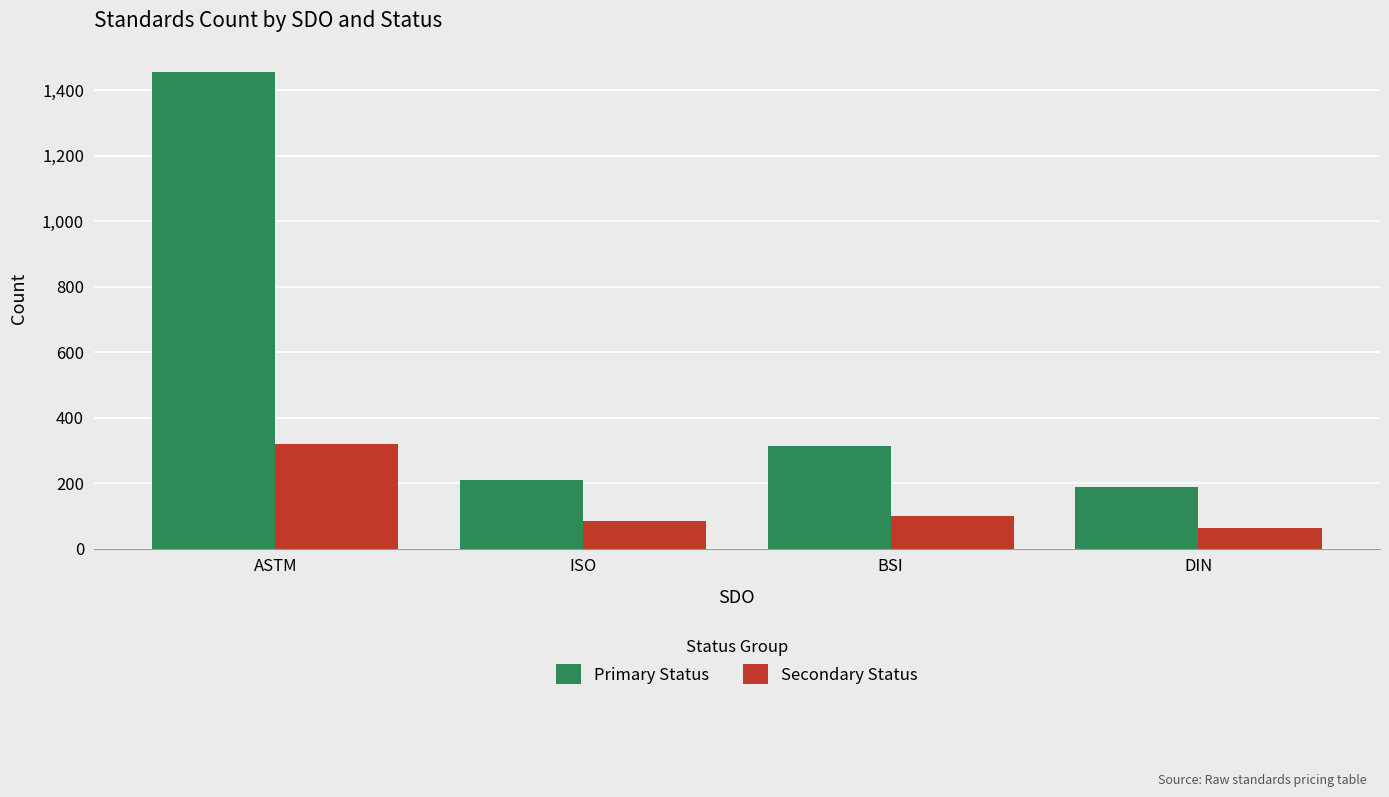

What is the minimum value for Primary Status?

187